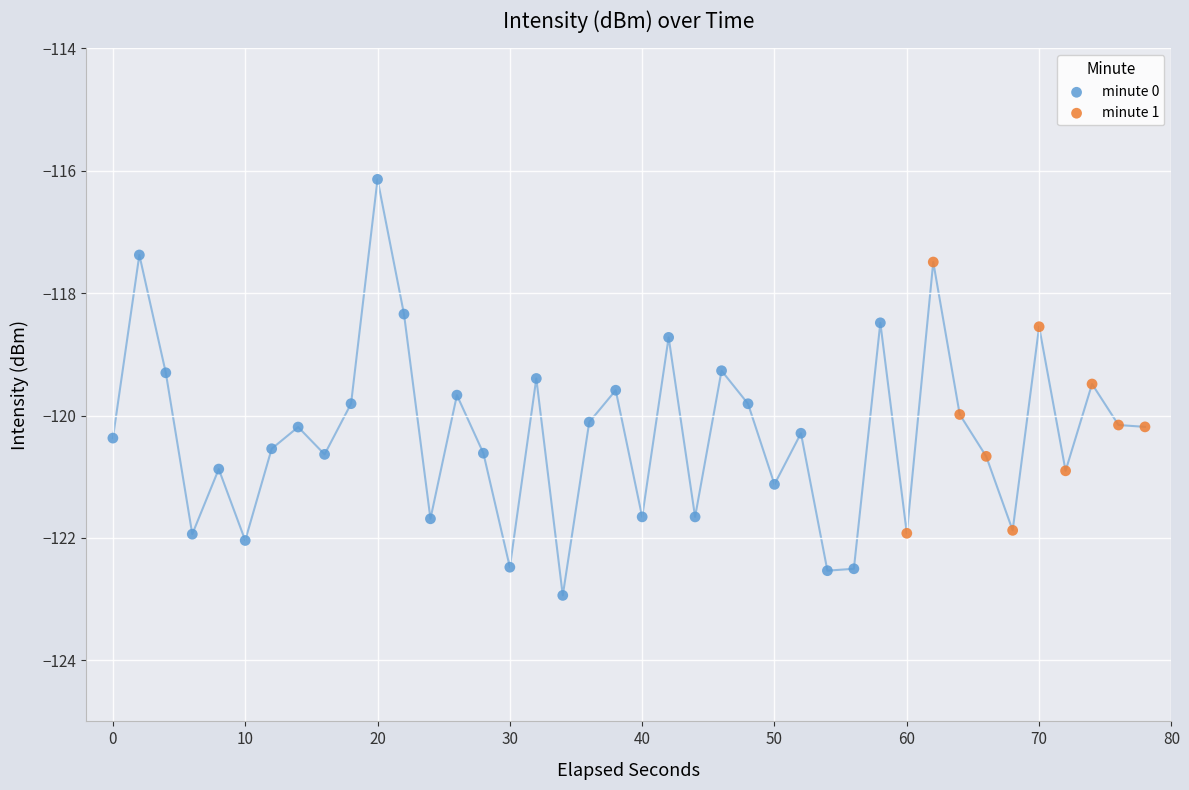

What is the change in value from −10 to 21?

+1.6